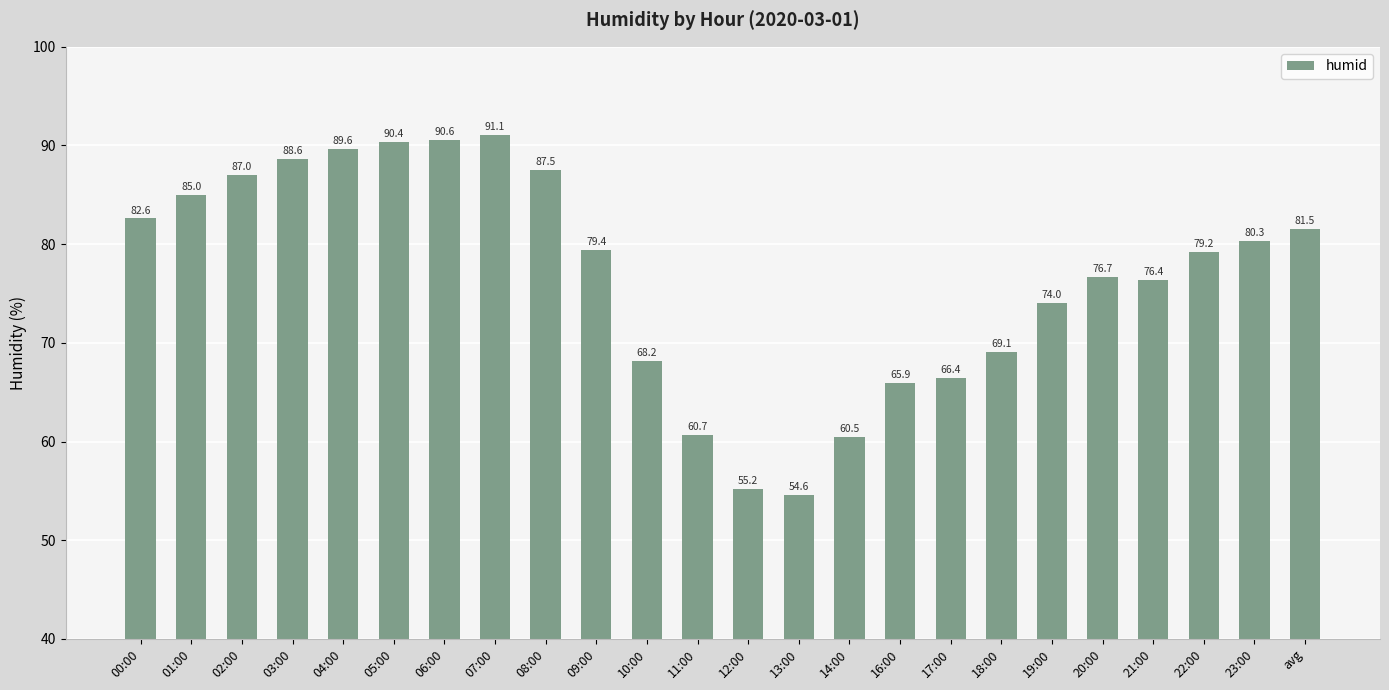

What is the ratio of the value at 21:00 to the value at 17:00?

1.2